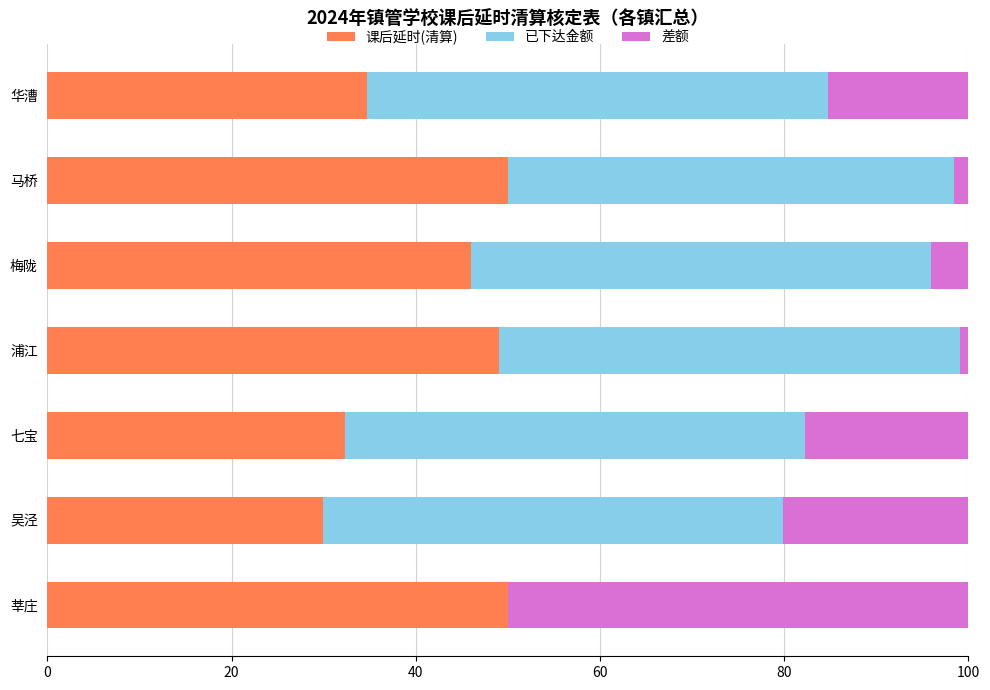

What are all the series names shown in the legend?

课后延时(清算), 已下达金额, 差额